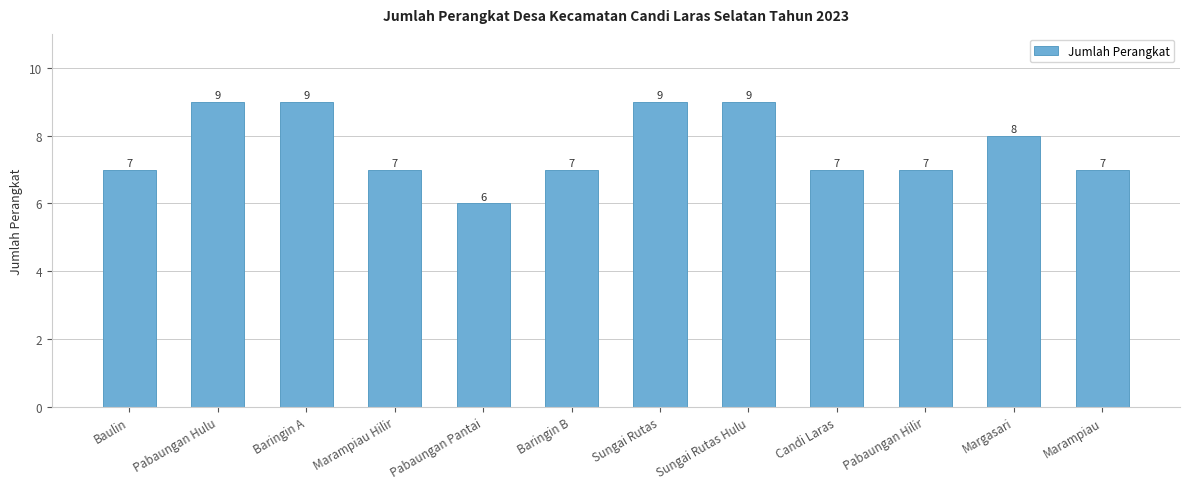

How many values are between 7 and 9?

11